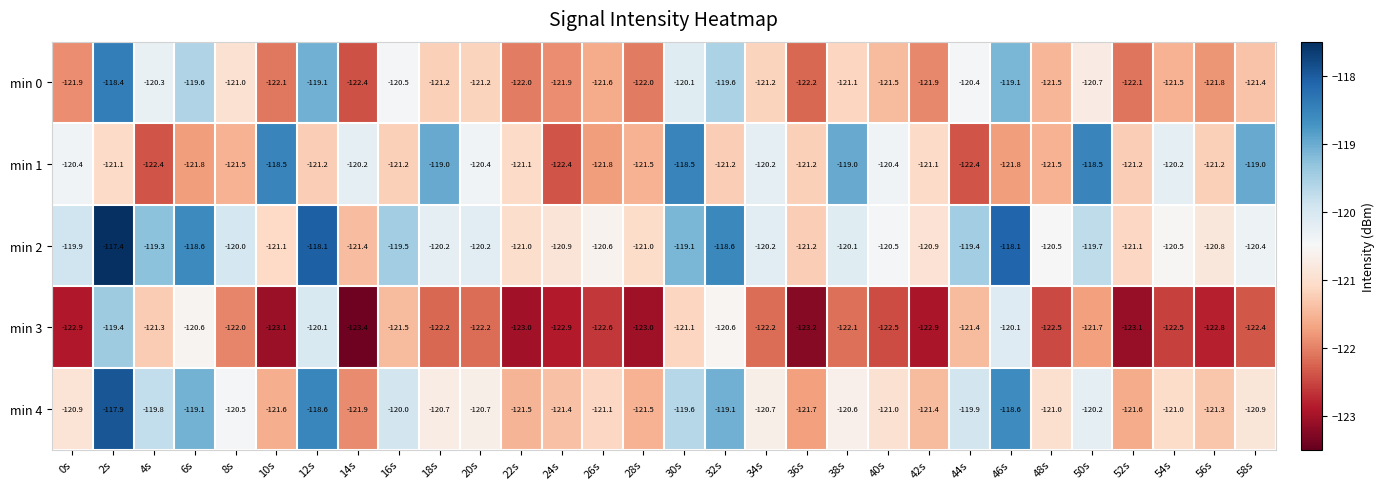

What is the spread (max minus min) of values at 44s?

3.0